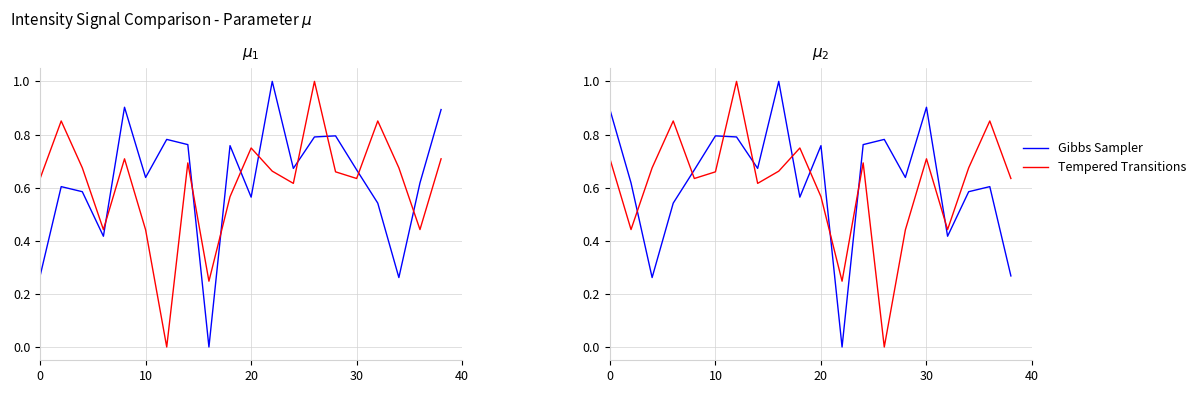

Which series has the largest total across all categories?

Gibbs Sampler